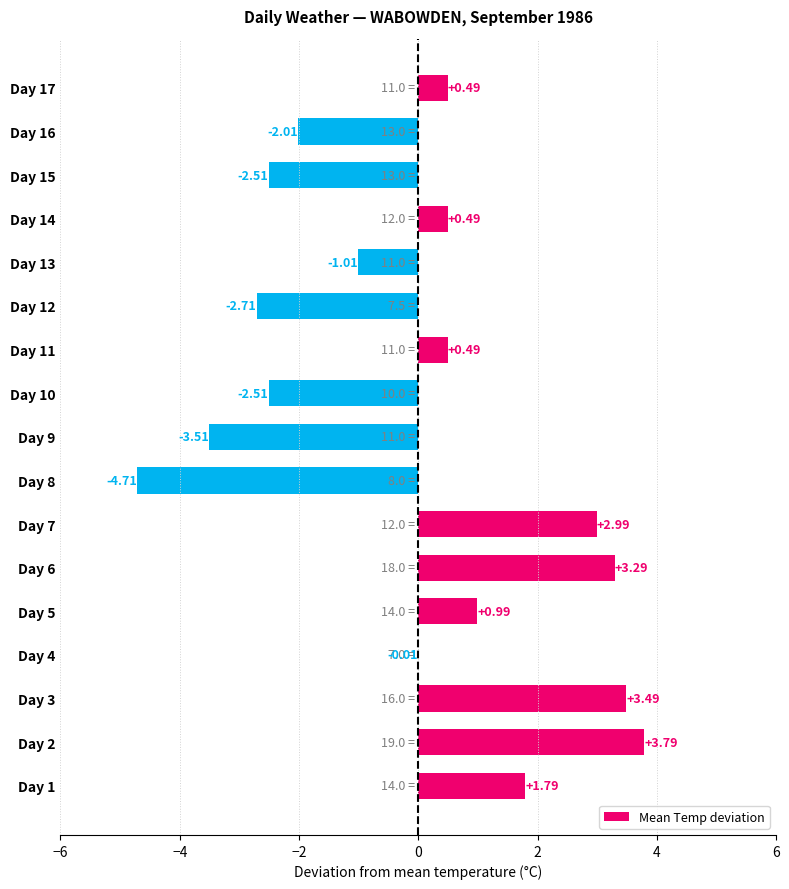

Count the number of categories in the chart.

17